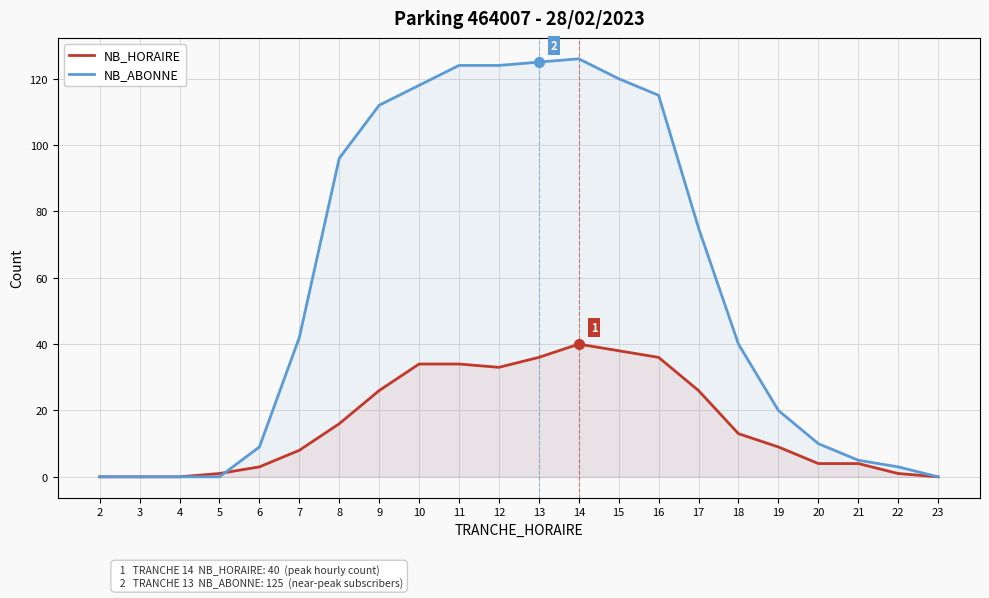

What is the maximum value shown in the chart?

126